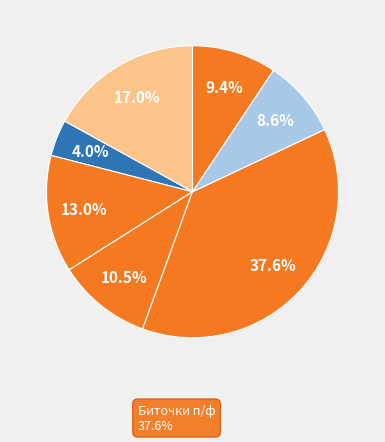

Does any single category account for the majority?

No